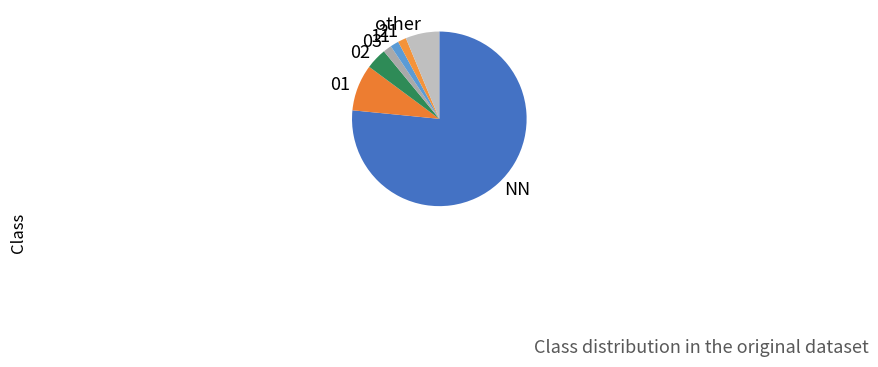

Which category has the biggest portion of the pie?

NN